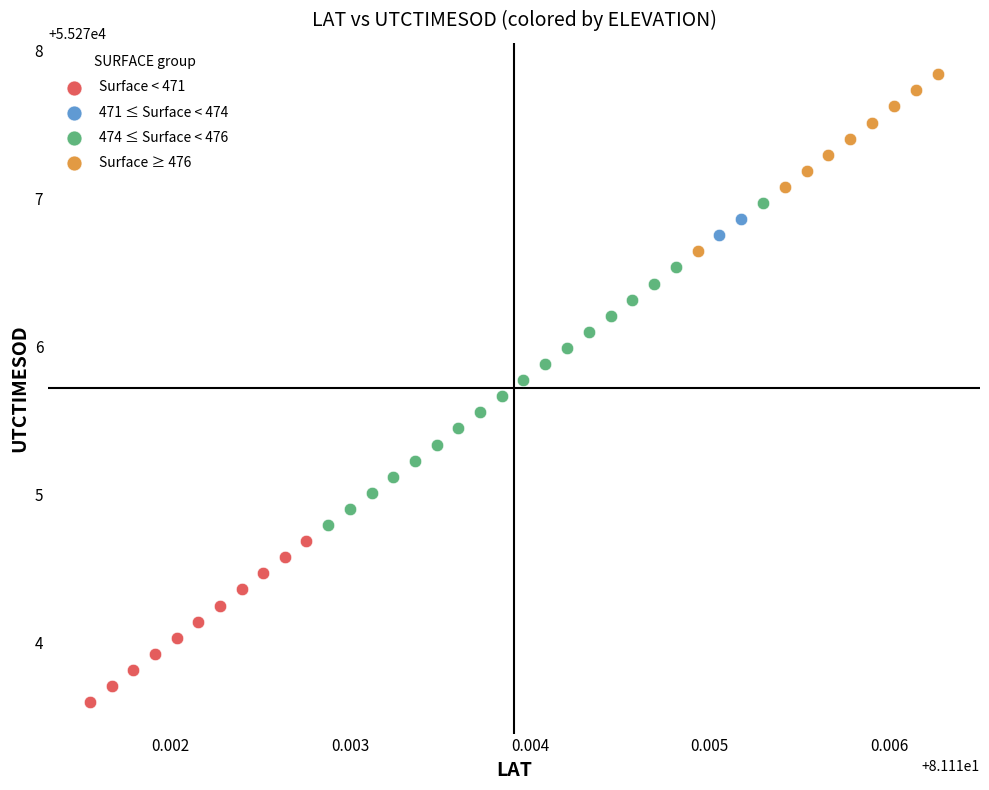

What are all the series names shown in the legend?

Surface < 471, 471 ≤ Surface < 474, 474 ≤ Surface < 476, Surface ≥ 476